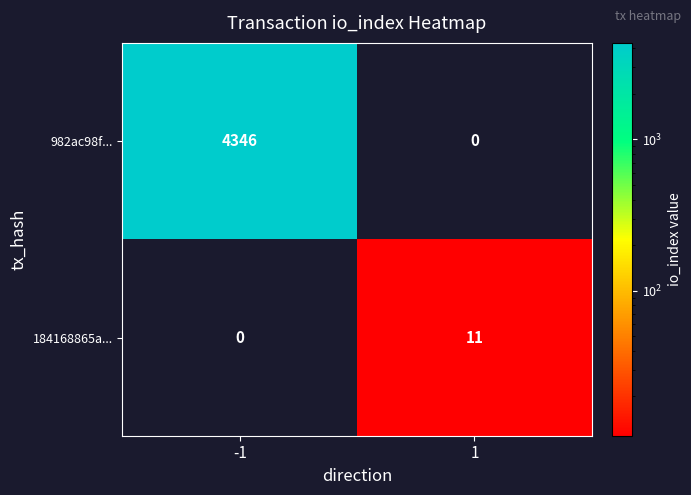

List the series in order of their peak value, highest first.

982ac98f..., 184168865a...